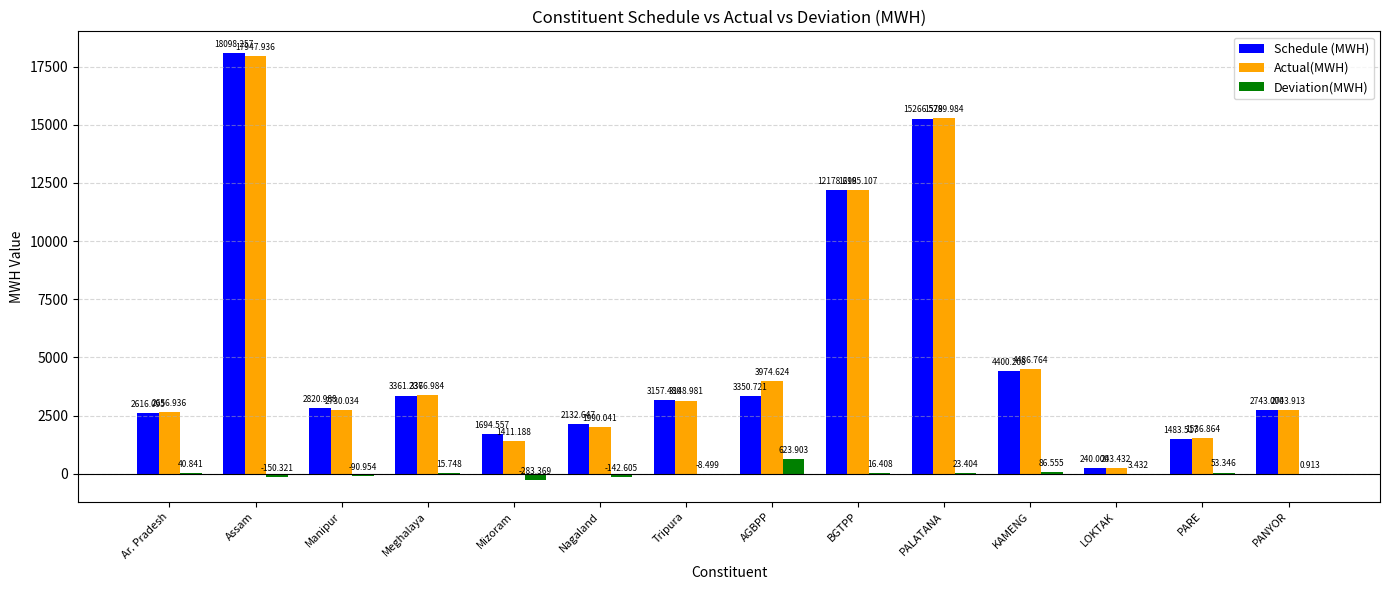

At which category is the sum across all series the highest?

Assam